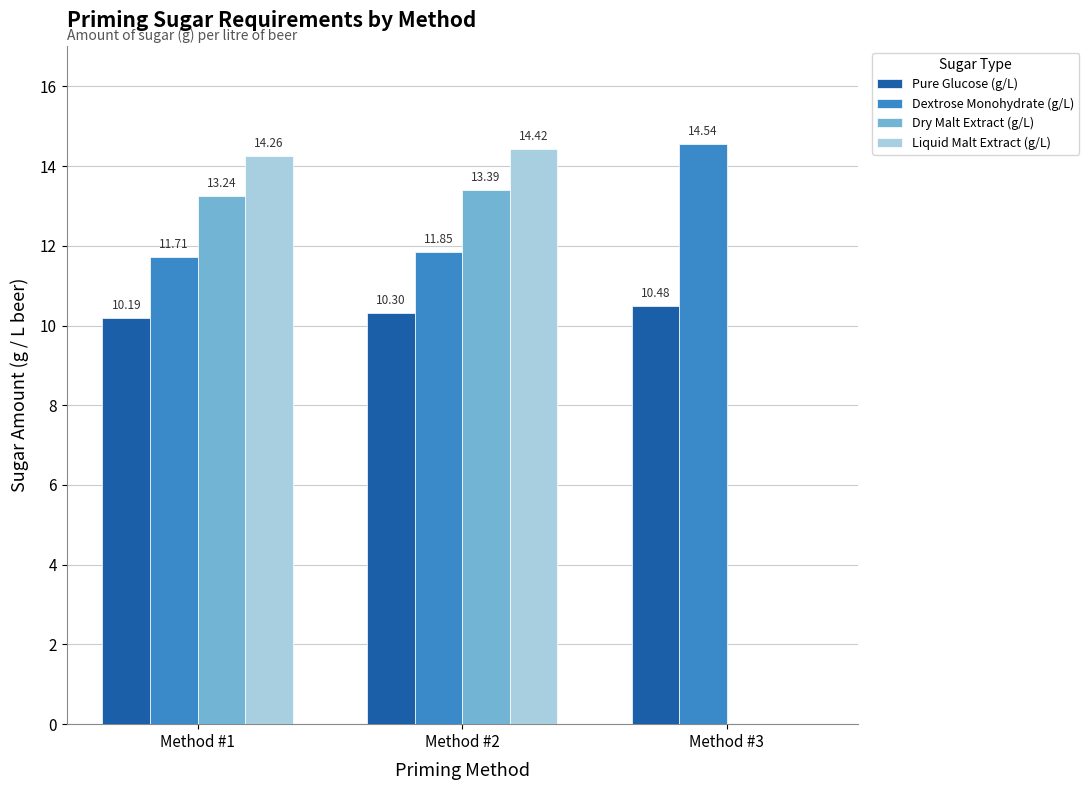

What is the sum of the Dry Malt Extract (g/L) values at Method #2 and Method #3?

13.4